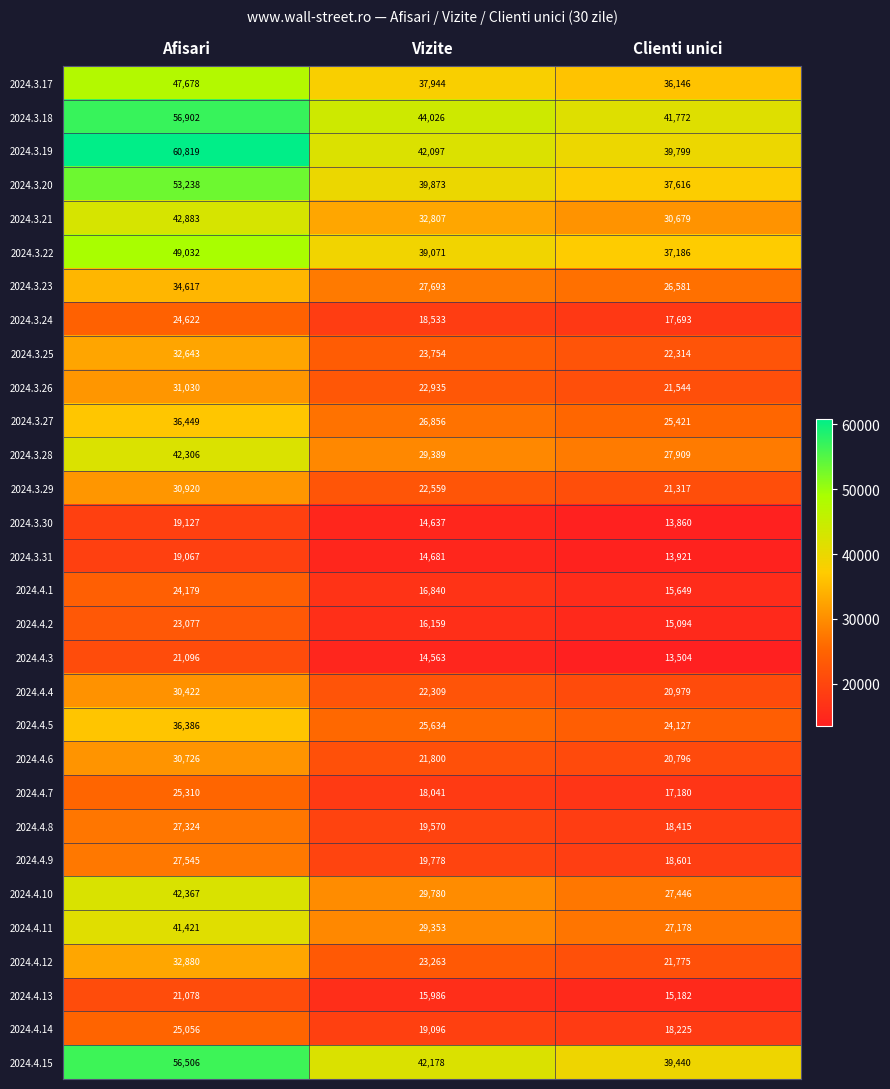

List the series in order of their peak value, highest first.

2024.3.19, 2024.3.18, 2024.4.15, 2024.3.20, 2024.3.22, 2024.3.17, 2024.3.21, 2024.4.10, 2024.3.28, 2024.4.11, 2024.3.27, 2024.4.5, 2024.3.23, 2024.4.12, 2024.3.25, 2024.3.26, 2024.3.29, 2024.4.6, 2024.4.4, 2024.4.9, 2024.4.8, 2024.4.7, 2024.4.14, 2024.3.24, 2024.4.1, 2024.4.2, 2024.4.3, 2024.4.13, 2024.3.30, 2024.3.31